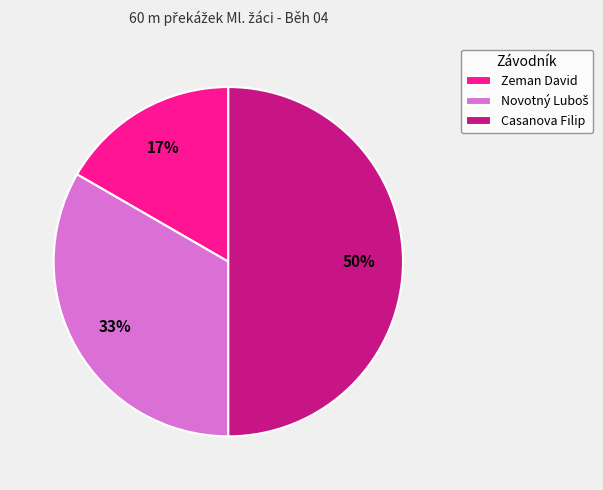

Between Zeman David and Casanova Filip, which is larger?

Casanova Filip